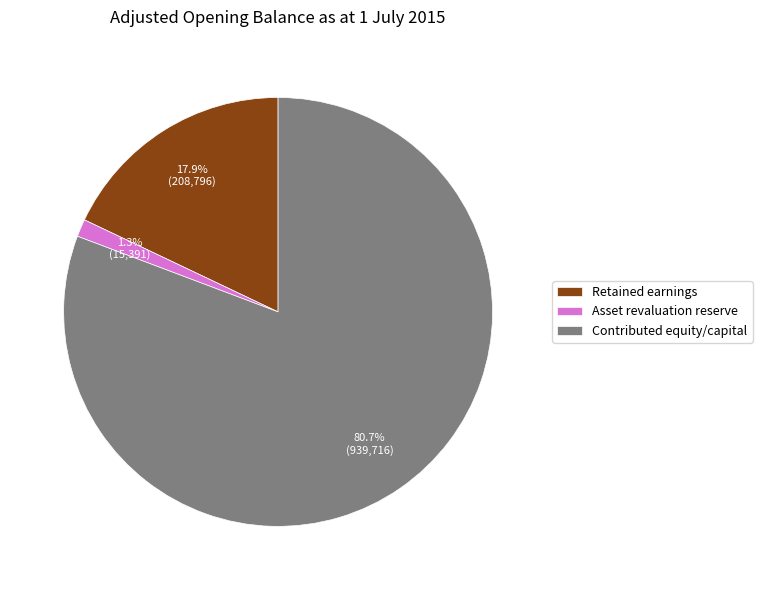

Which slice is the smallest?

Asset revaluation reserve